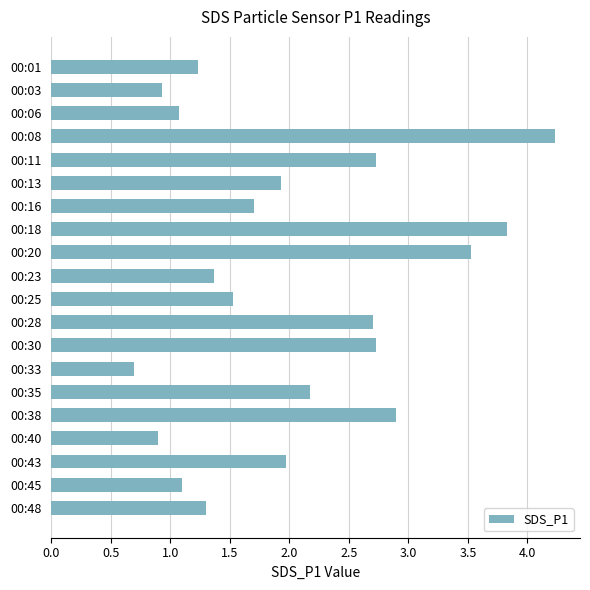

Reading top to bottom, list all the values displayed in this chart.

00:01=1.2	00:03=0.9	00:06=1.1	00:08=4.2	00:11=2.7	00:13=1.9	00:16=1.7	00:18=3.8	00:20=3.5	00:23=1.4	00:25=1.5	00:28=2.7	00:30=2.7	00:33=0.7	00:35=2.2	00:38=2.9	00:40=0.9	00:43=2.0	00:45=1.1	00:48=1.3